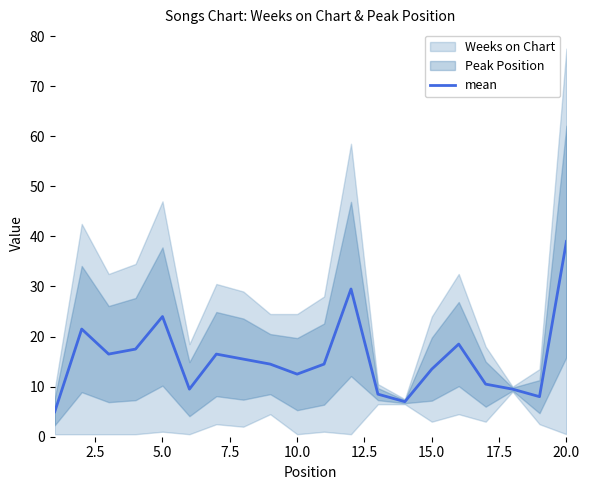

Is it true that mean equals 13.5 at 15.0?

True